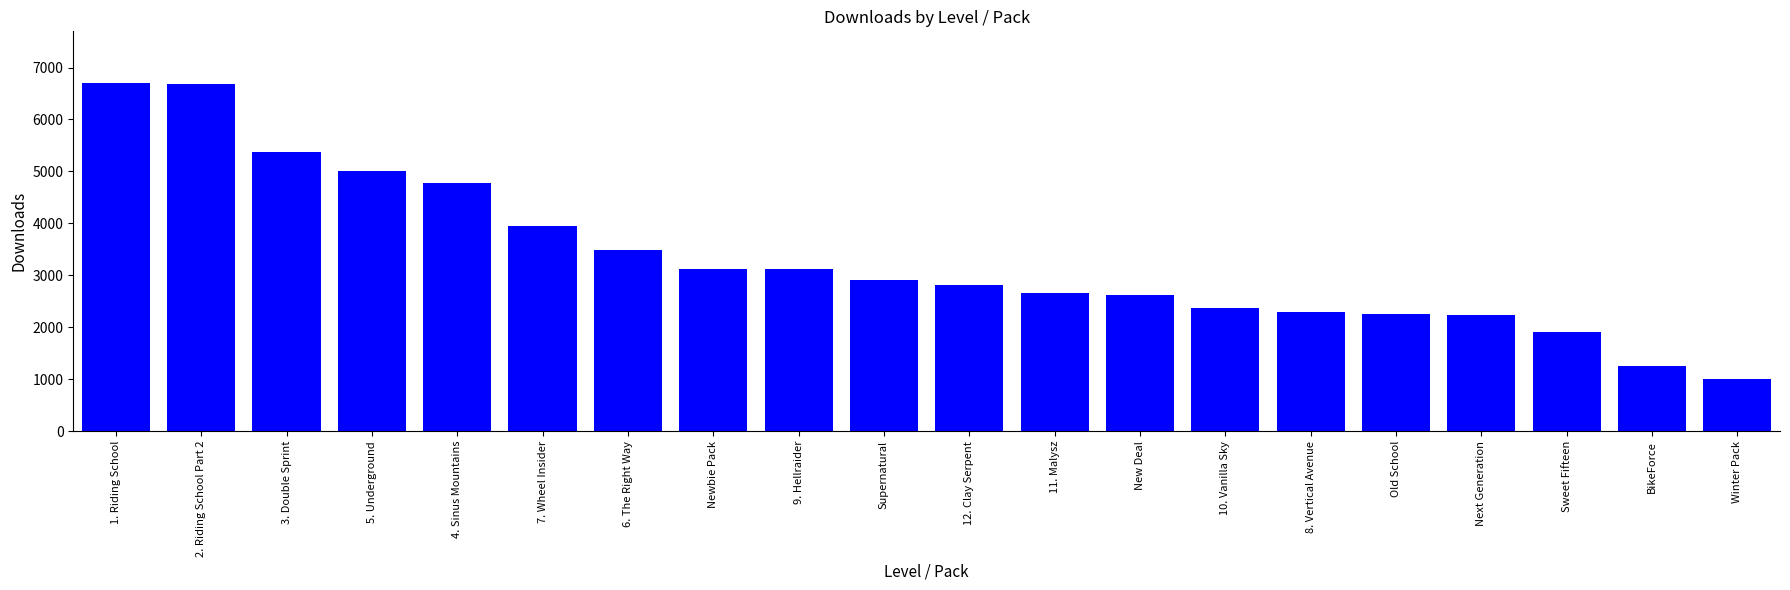

What is the average value?

3328